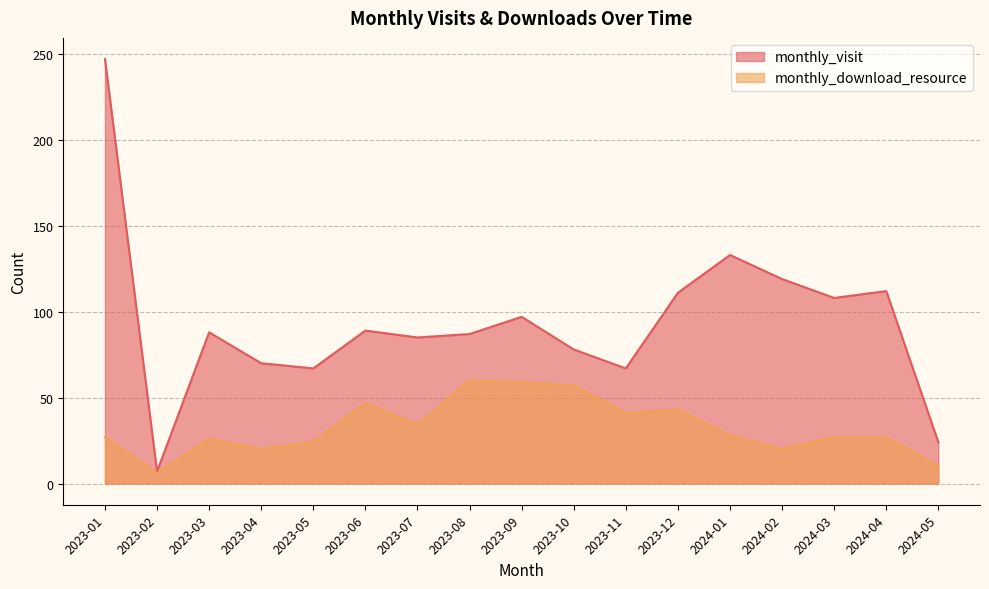

Is it true that monthly_download_resource equals 59 at 2023-09?

True